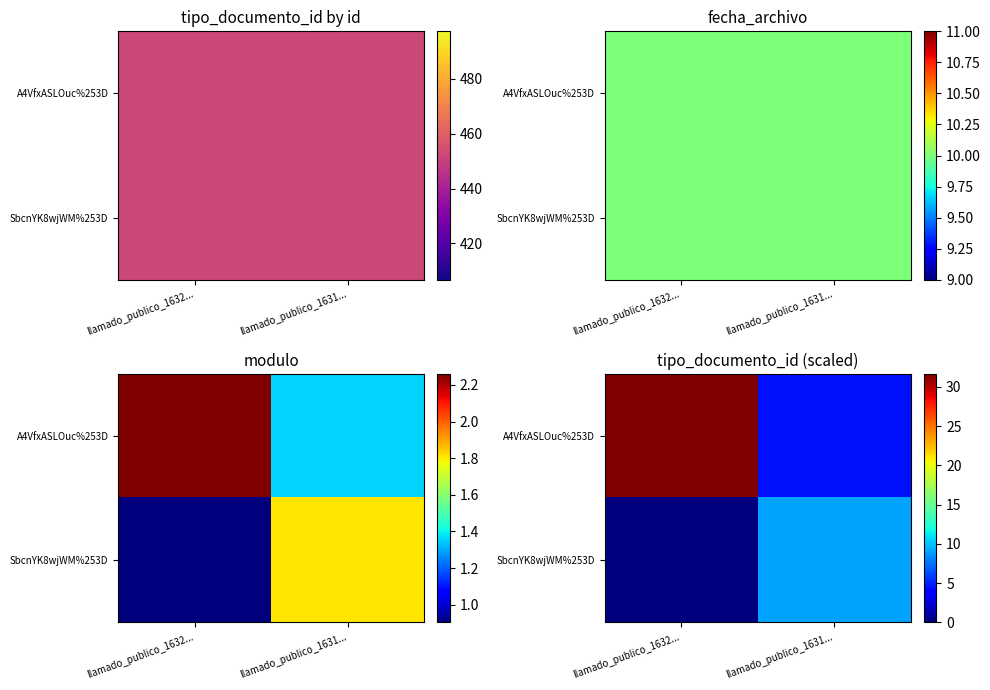

At which category is the sum across all series the highest?

llamado_publico_1632...